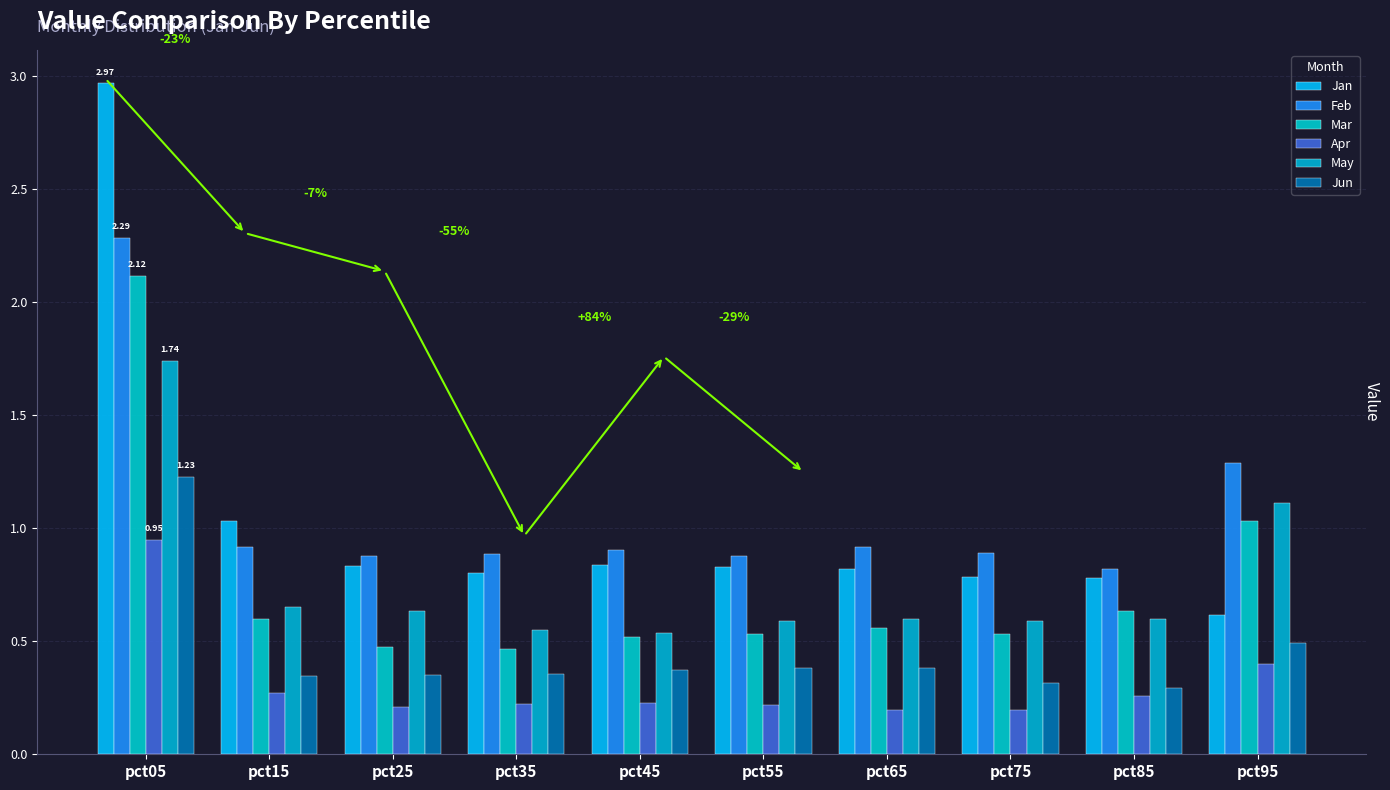

What are all the series names shown in the legend?

Jan, Feb, Mar, Apr, May, Jun